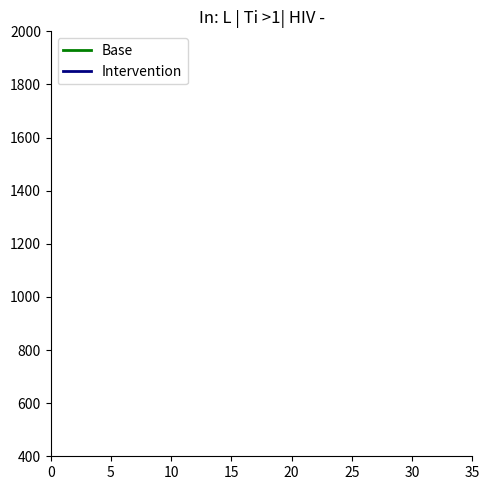

What are all the series names shown in the legend?

Base, Intervention